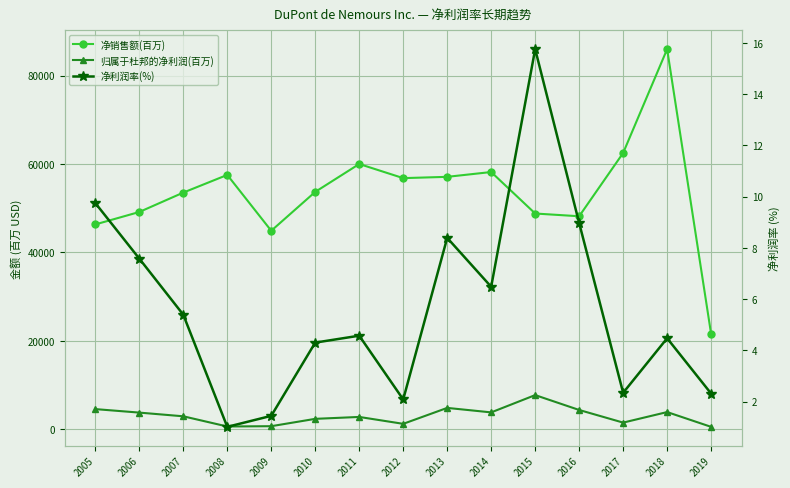

Which label corresponds to the smallest value in the chart?

2008